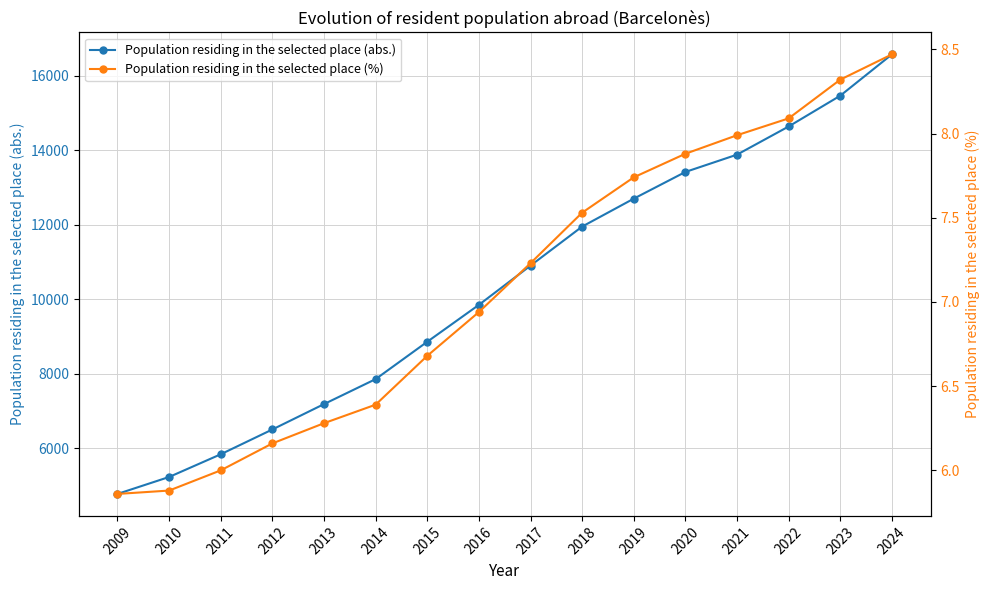

True or false: Population residing in the selected place (%) and Population residing in the selected place (abs.) cross at least once.

False